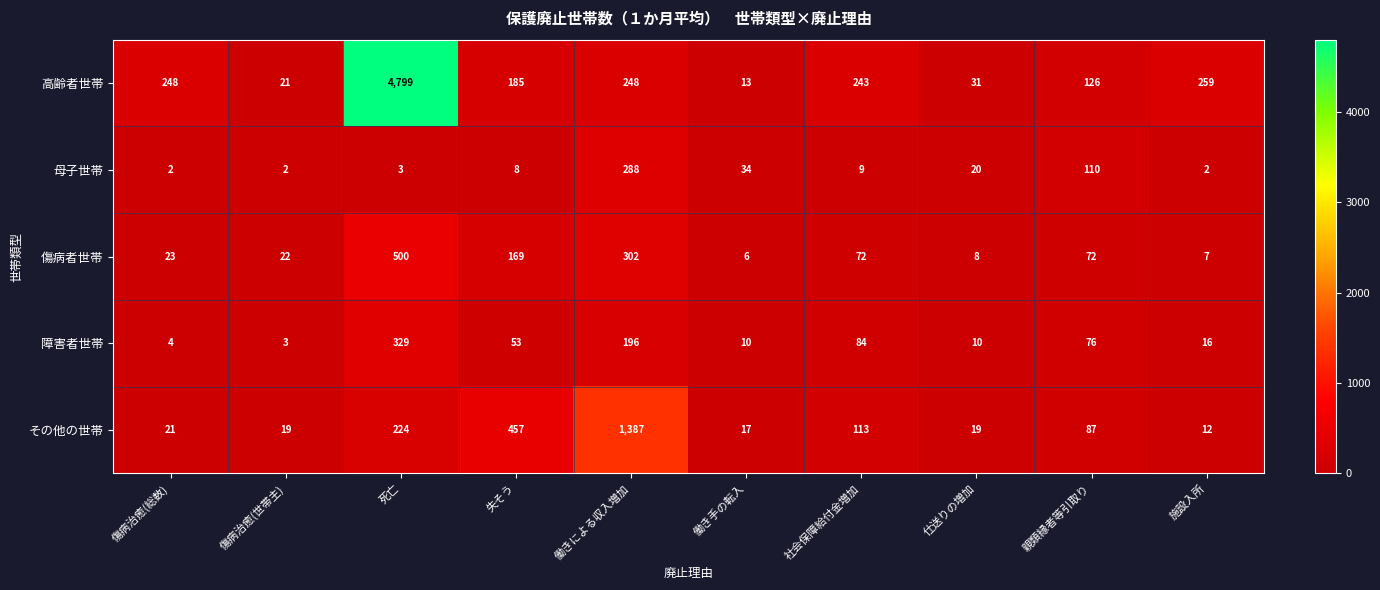

True or false: 傷病者世帯 has a value of 87 at 失そう.

False